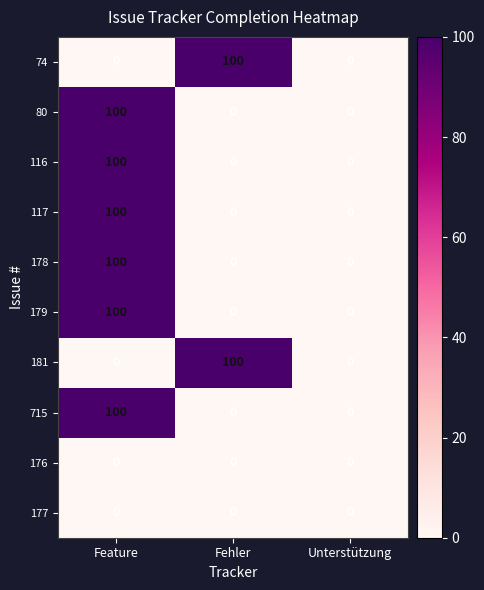

At which category is the sum across all series the highest?

Feature